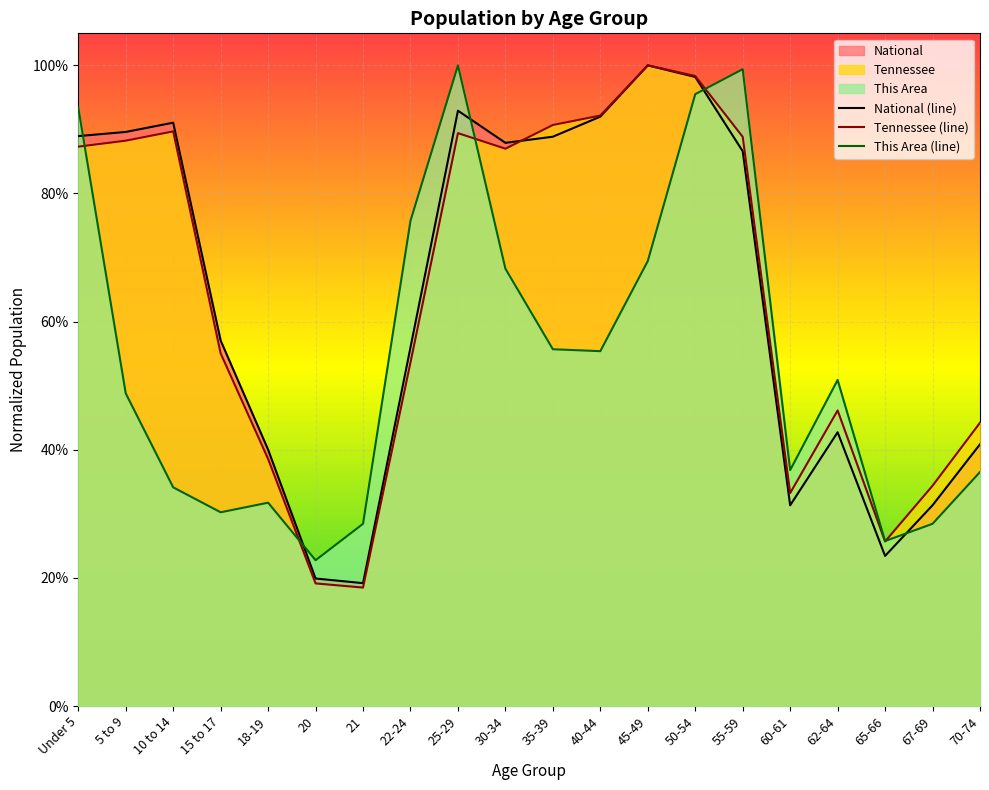

At which category is the sum across all series the highest?

50-54